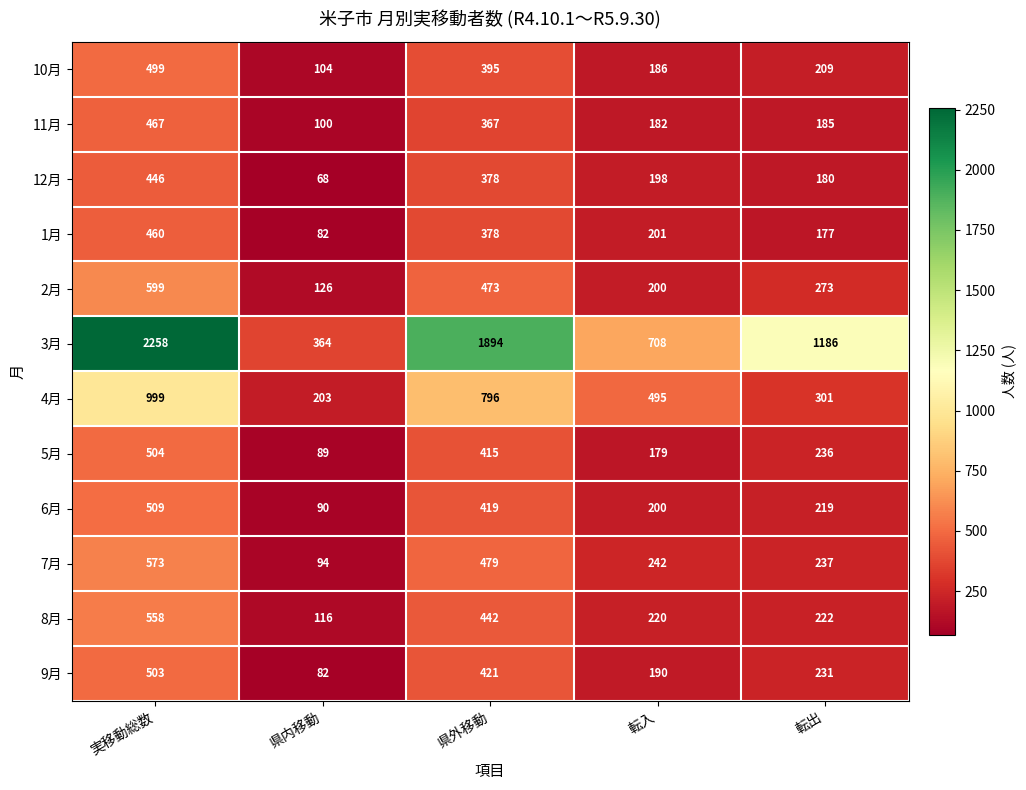

At how many categories does at least one series exceed 1252?

2